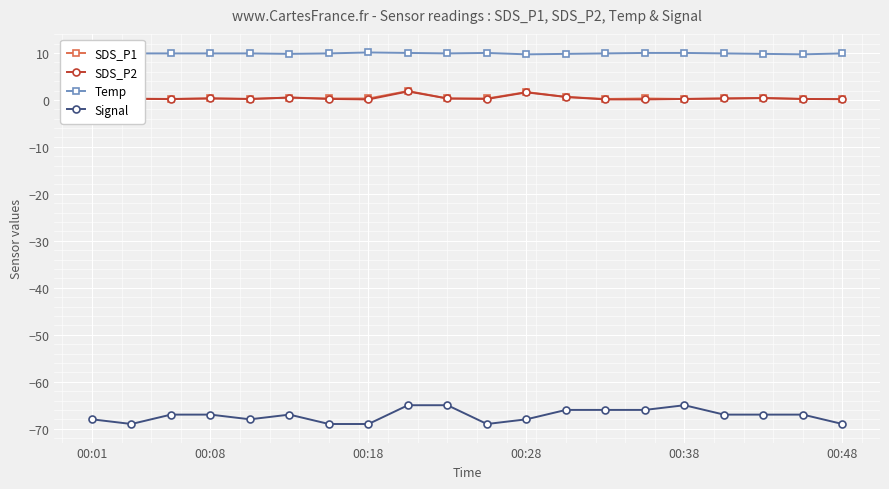

What is the value of the Temp point at the 14th from the left?

9.9